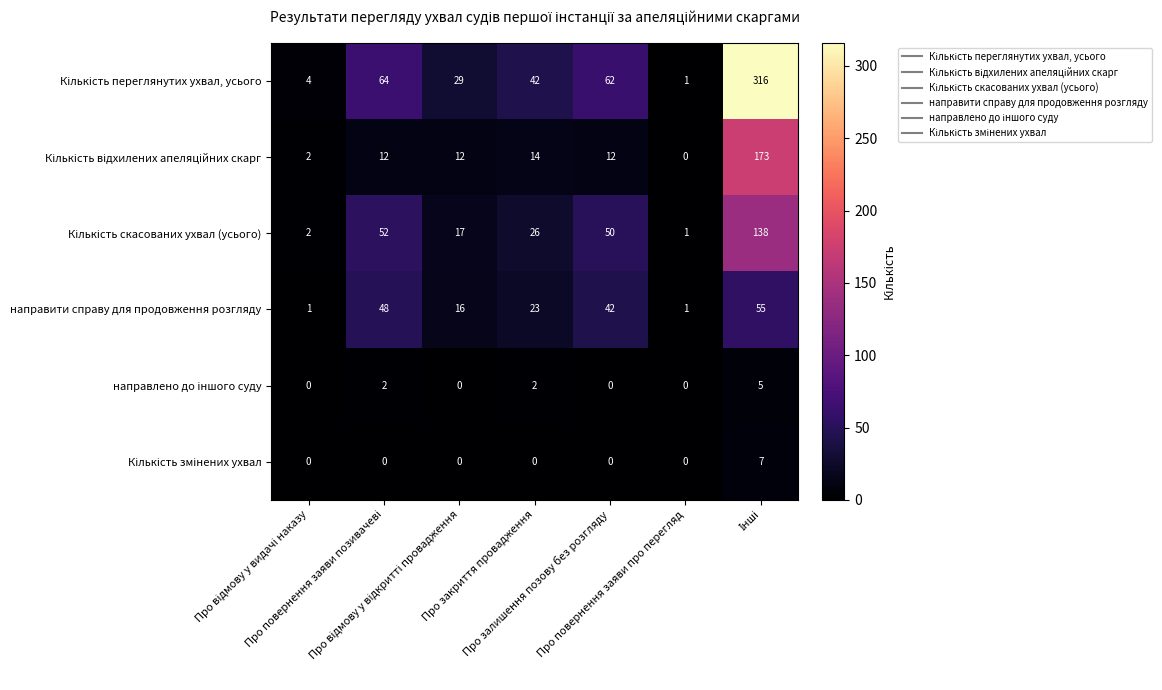

How many data points does each series have?

7